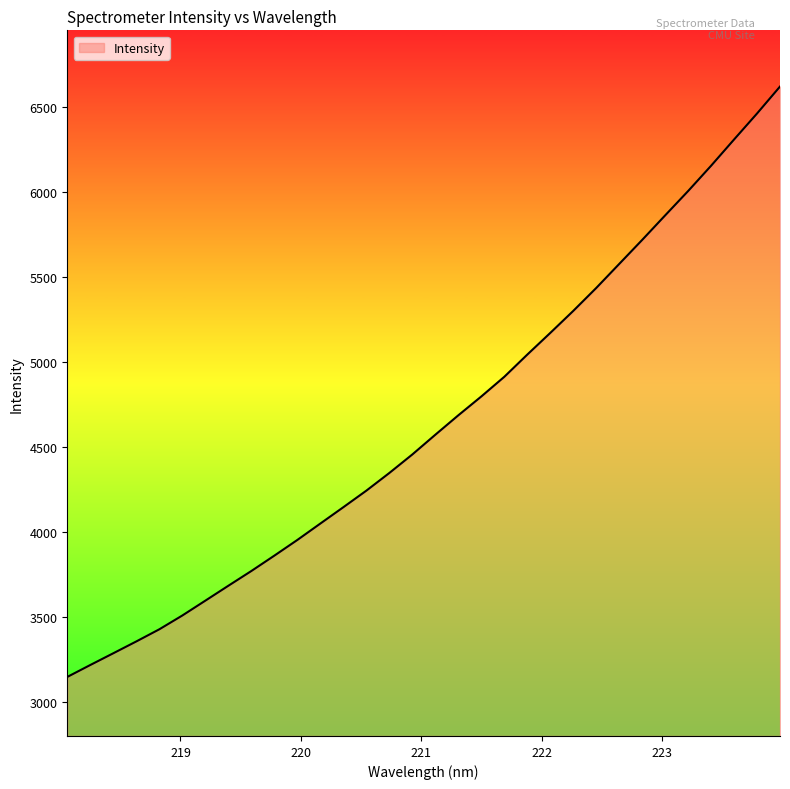

What is the difference between the maximum and minimum values?

3477.0